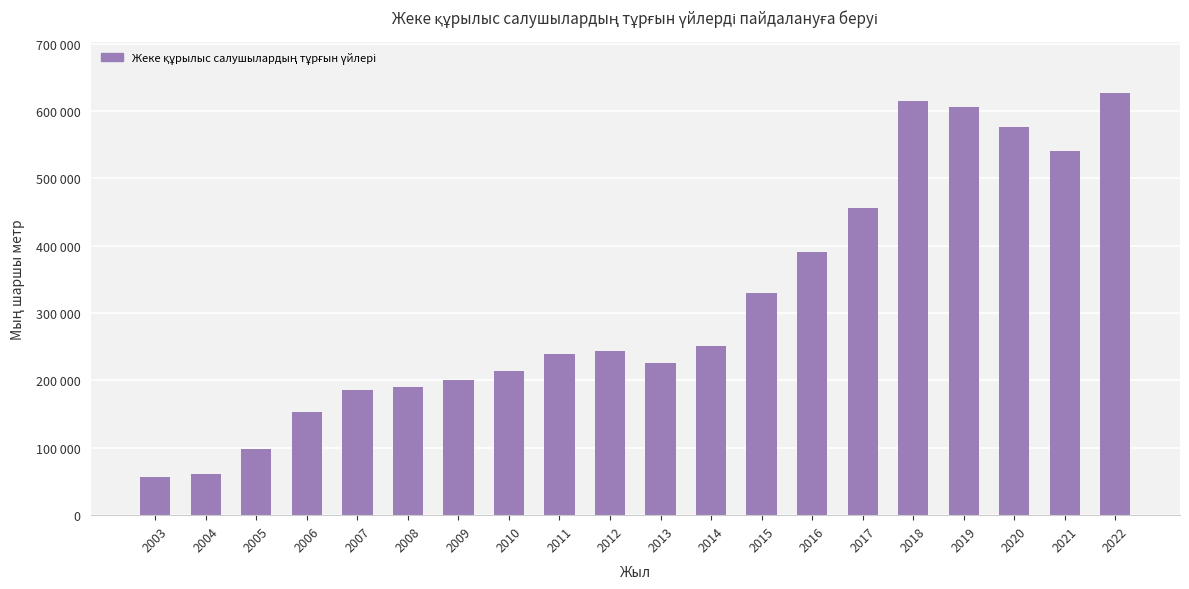

At which label does the data first exceed 243257?

2014